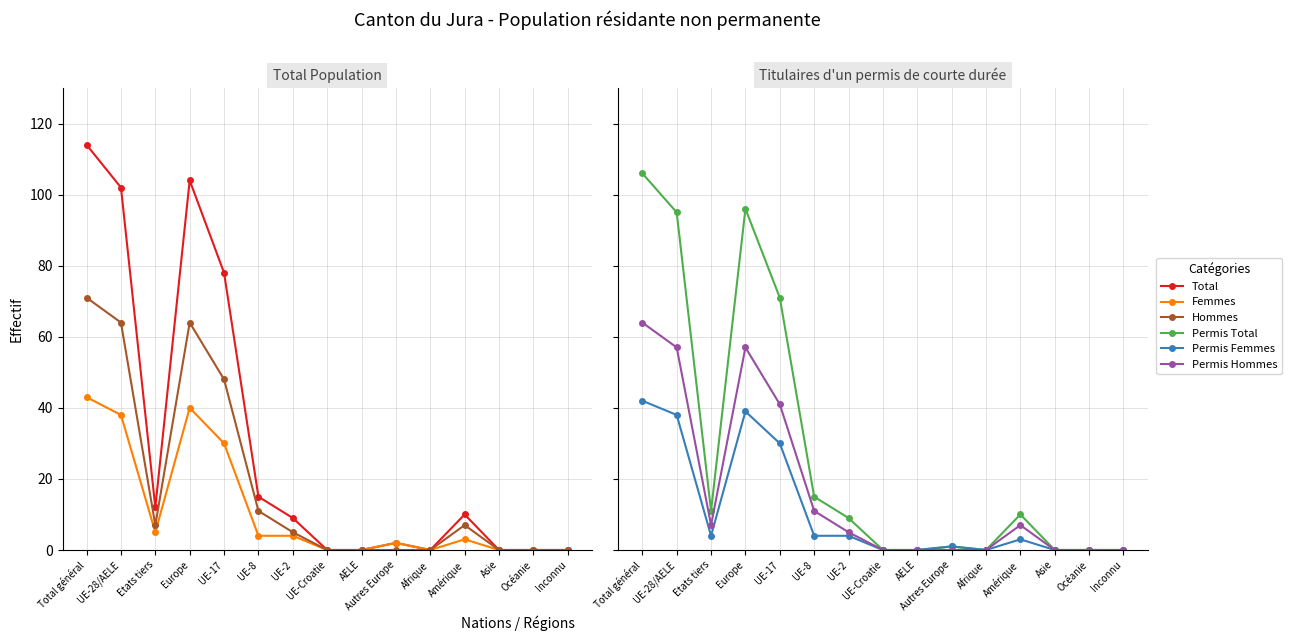

Does the chart have visible grid lines?

Yes